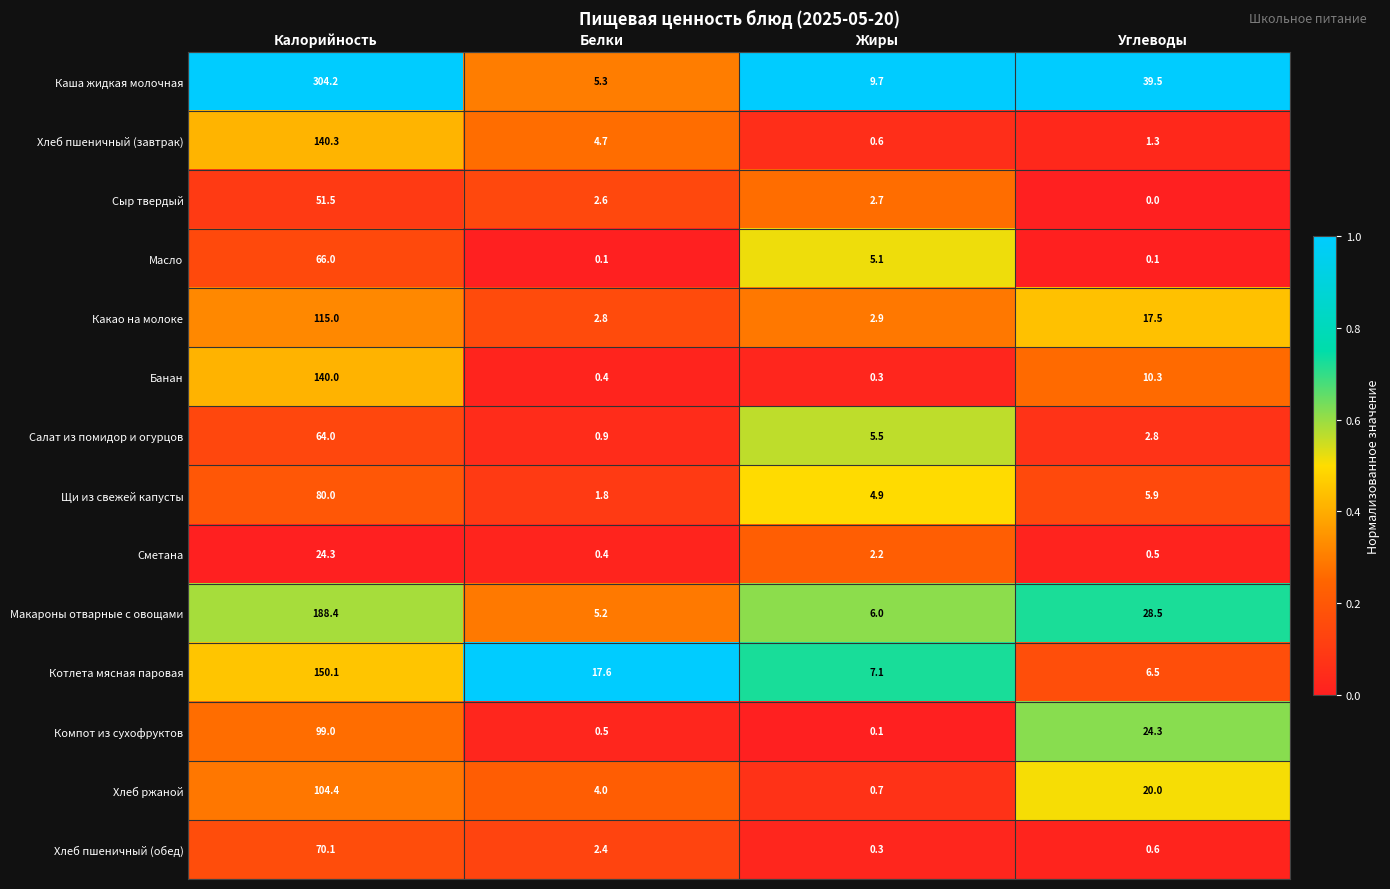

At how many categories does at least one series exceed 0?

4